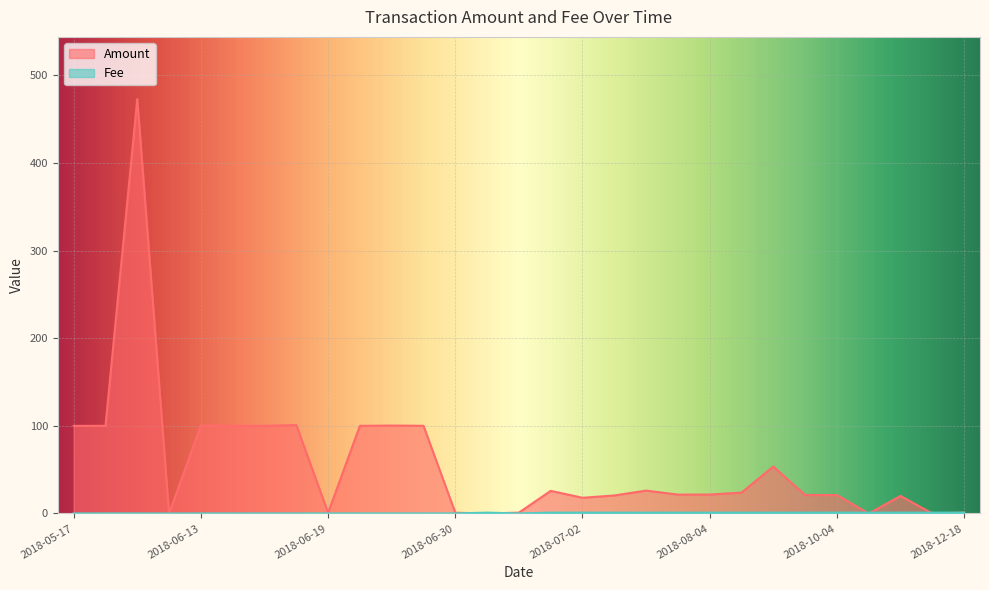

What is the label of the 1st point from the right?

2018-12-18